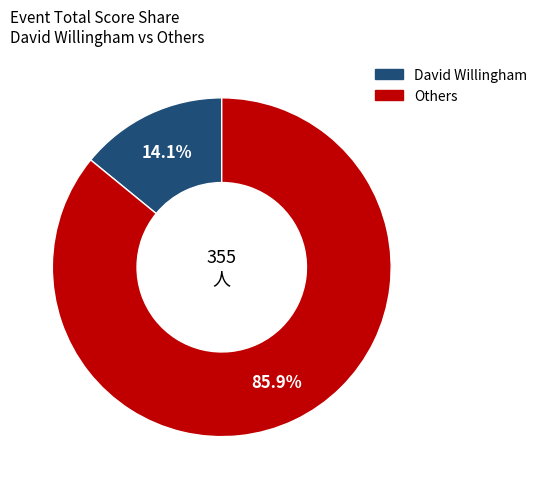

Is there any slice that represents more than half of the pie?

Yes